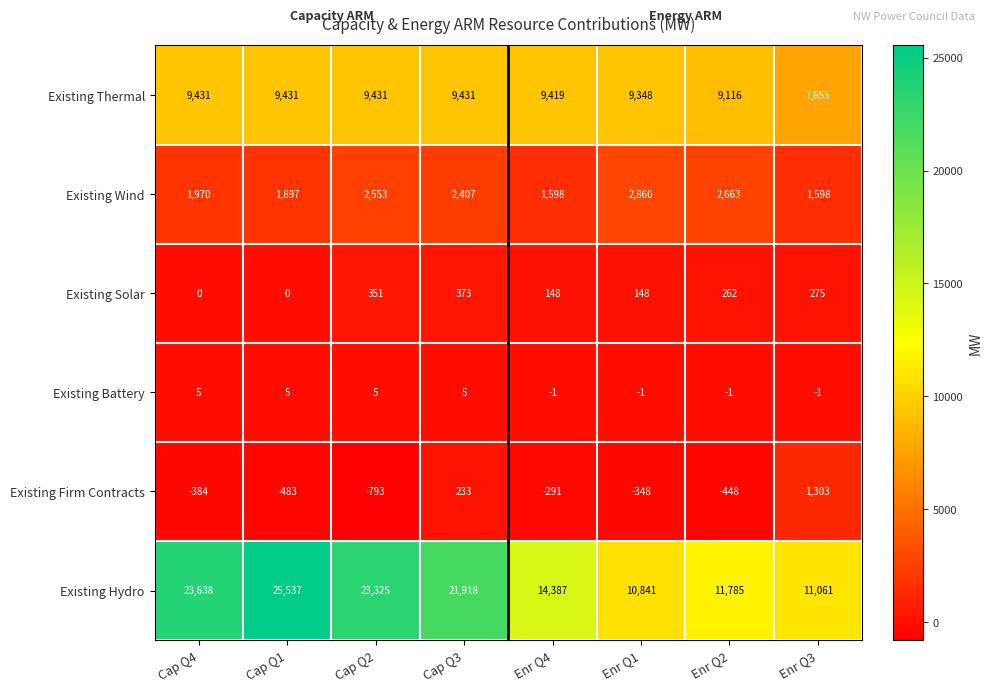

Which category has the lowest value across all series?

Cap Q2